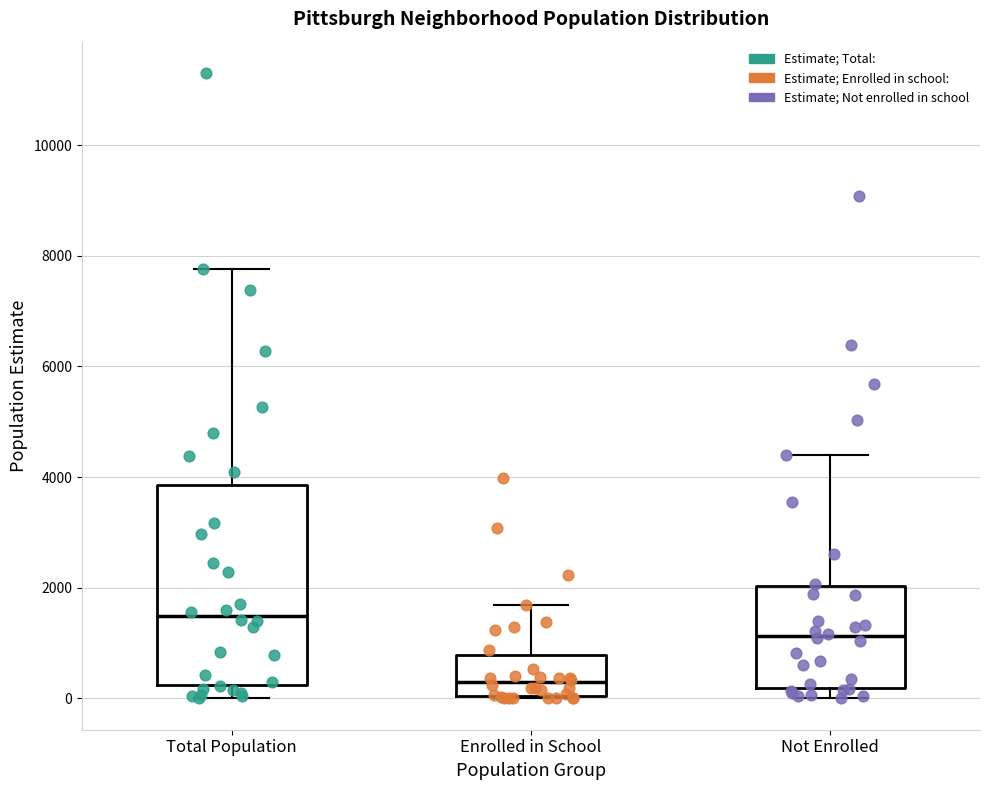

Where does the median line of the box for Total Population sit on the y-axis? The values are not printed on the chart, so give them approximately, as read against the axis.

1400